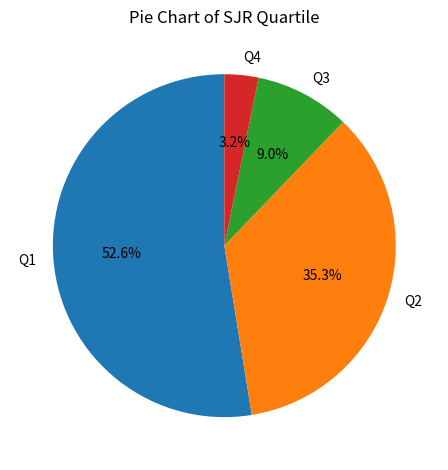

Is it true that Q3 is 1% of the pie?

False